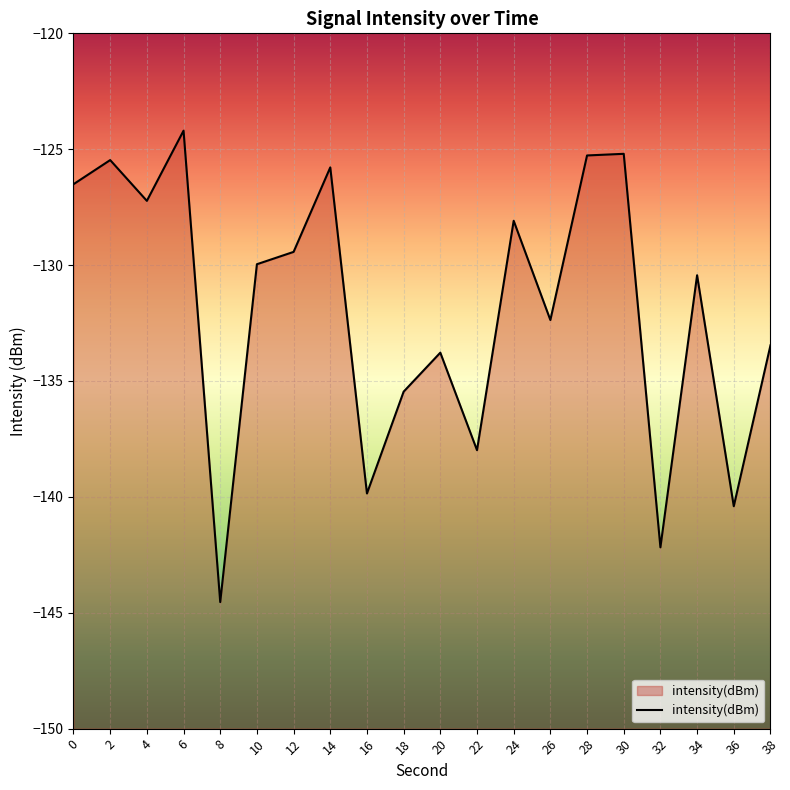

List the labels in order of value, smallest first.

8, 32, 36, 16, 22, 18, 20, 38, 26, 34, 10, 12, 24, 4, 0, 14, 2, 28, 30, 6